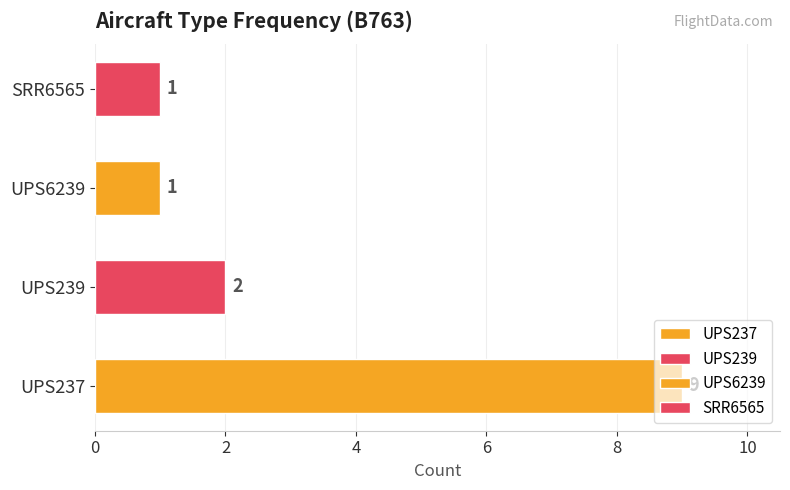

Count the values in the range 1 to 9.

4